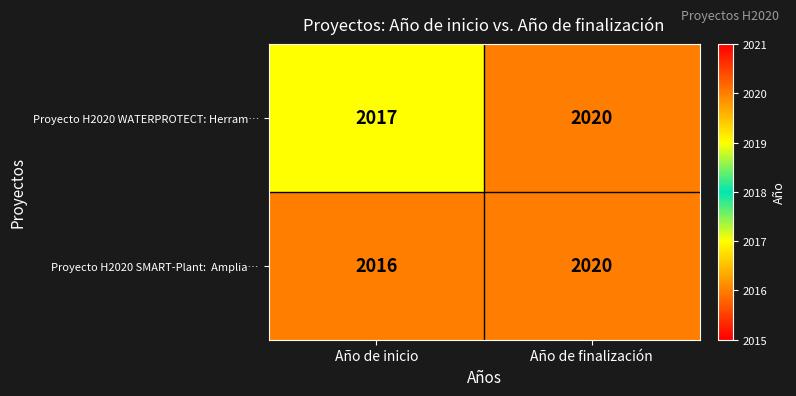

Which series has the largest total across all categories?

Proyecto H2020 WATERPROTECT: Herram…